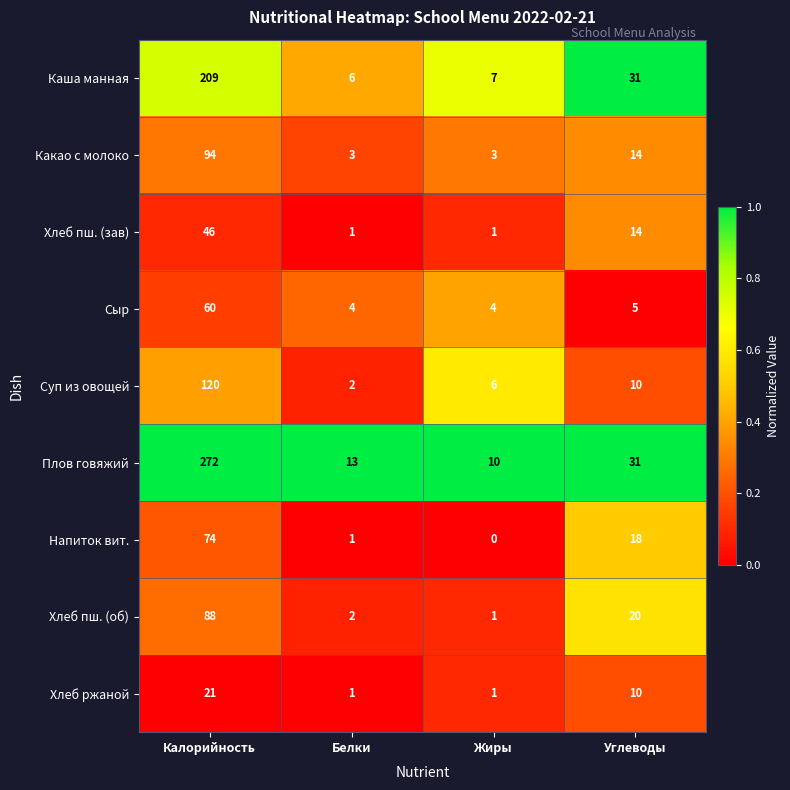

At Калорийность, list the series in order from smallest to largest.

Хлеб ржаной, Хлеб пш. (зав), Сыр, Напиток вит., Хлеб пш. (об), Какао с молоко, Суп из овощей, Каша манная, Плов говяжий